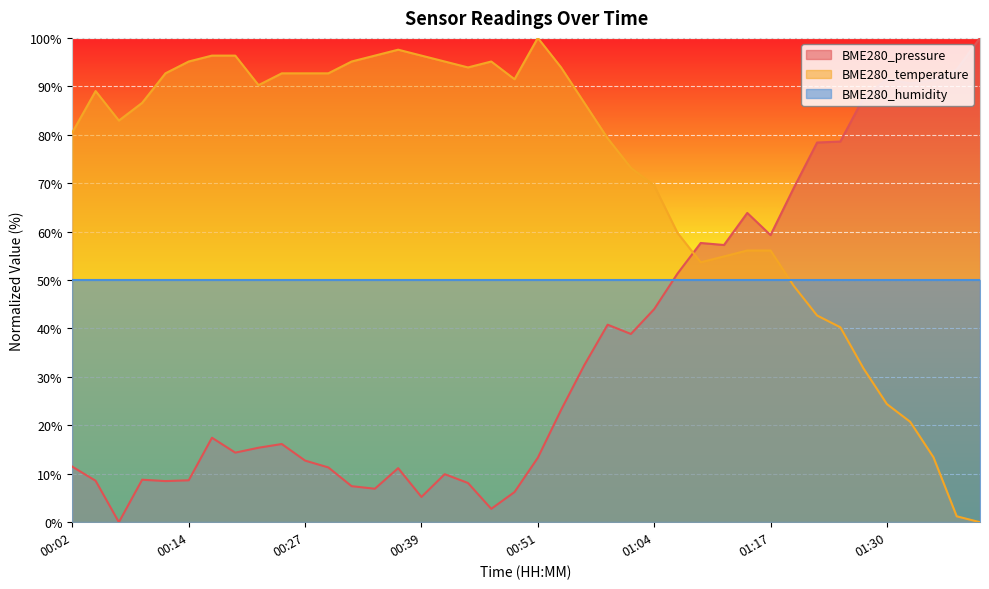

True or false: BME280_temperature and BME280_pressure intersect in this chart.

True